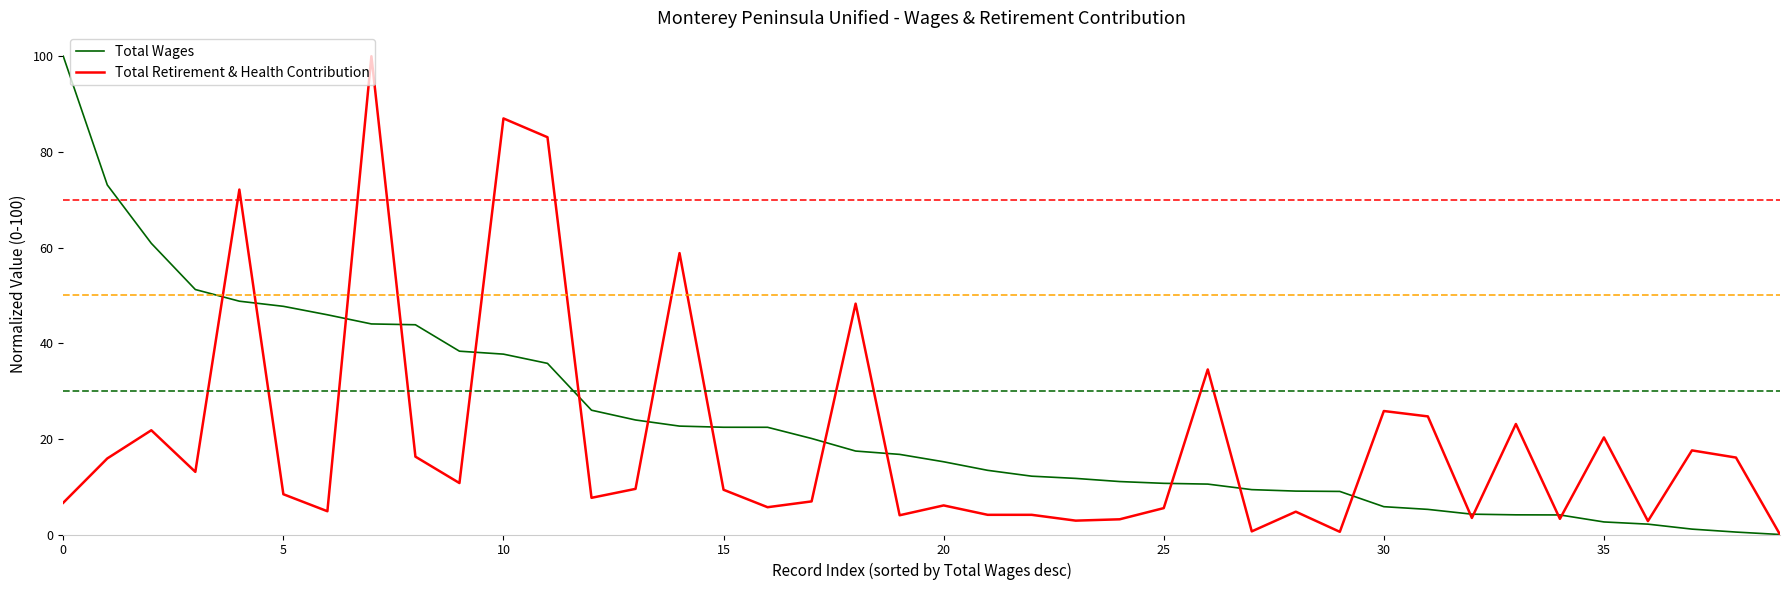

True or false: Total Retirement & Health Contribution and Total Wages intersect in this chart.

True